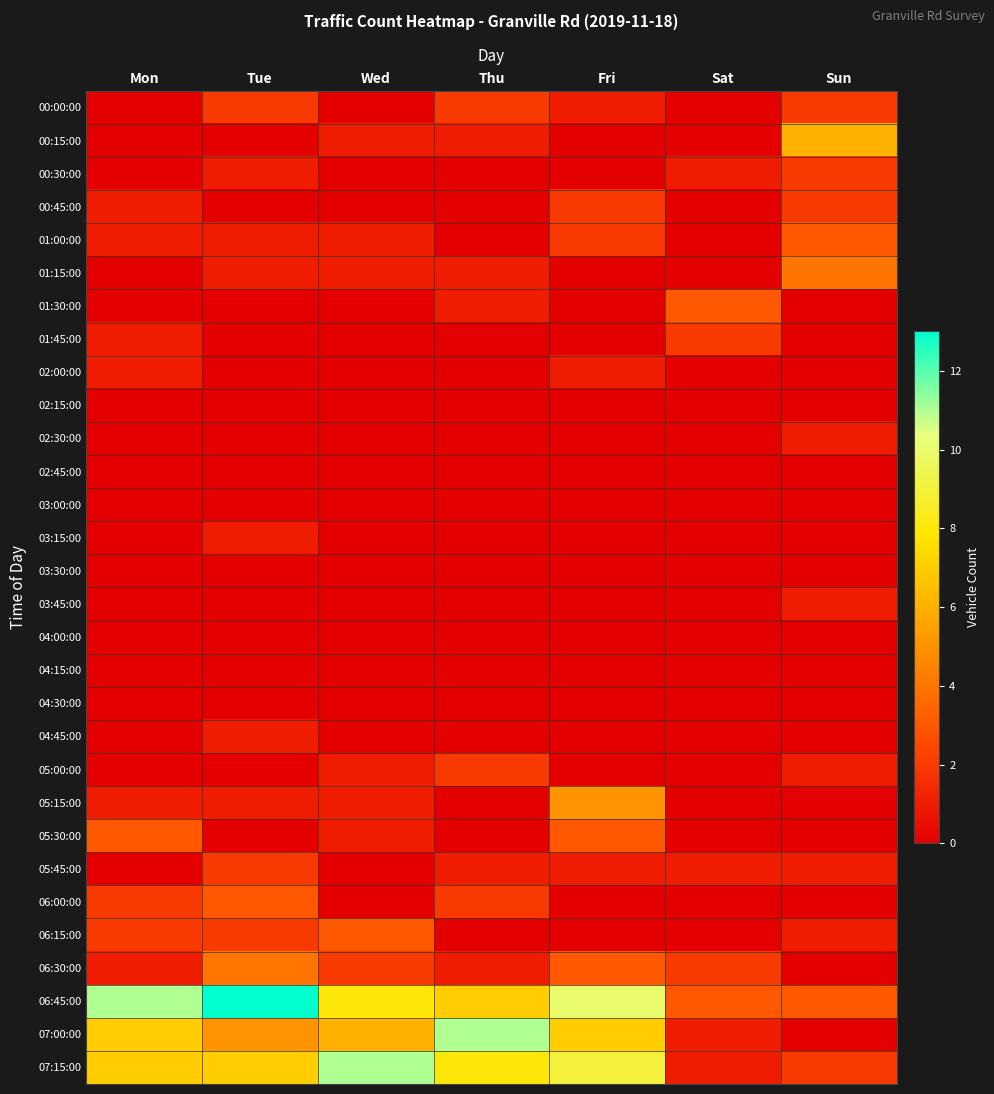

Count the number of data series in this chart.

30